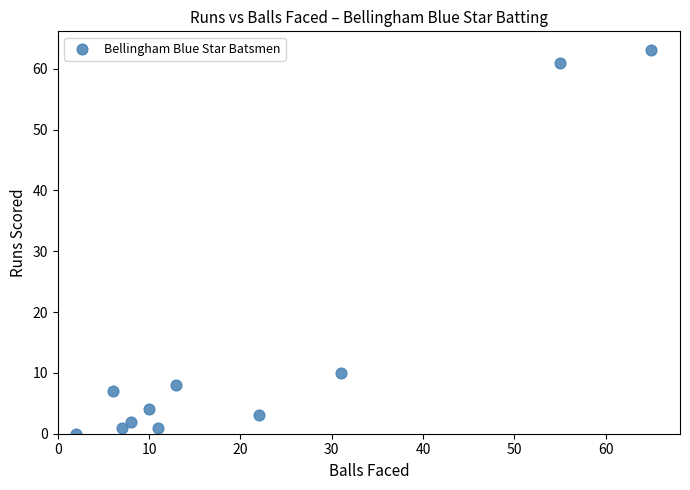

What is the range of Y values (max minus min)?

63